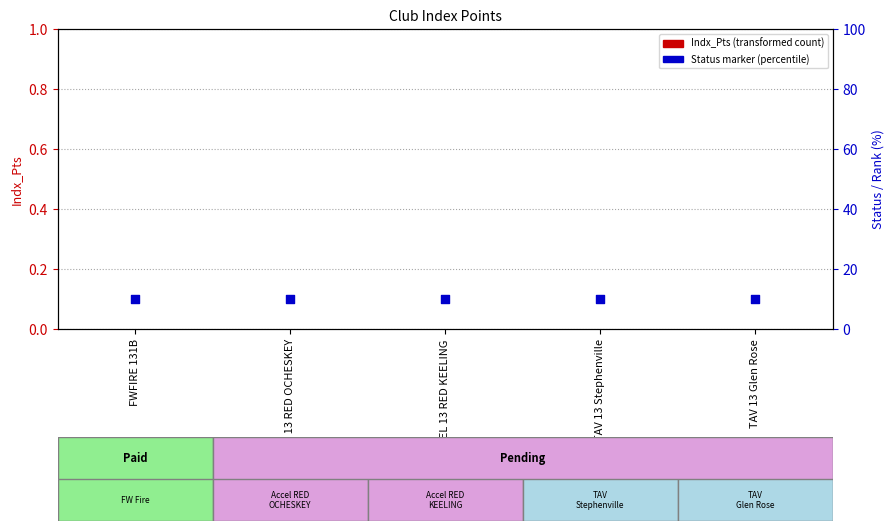

What are all the series names shown in the legend?

Indx_Pts, Status marker